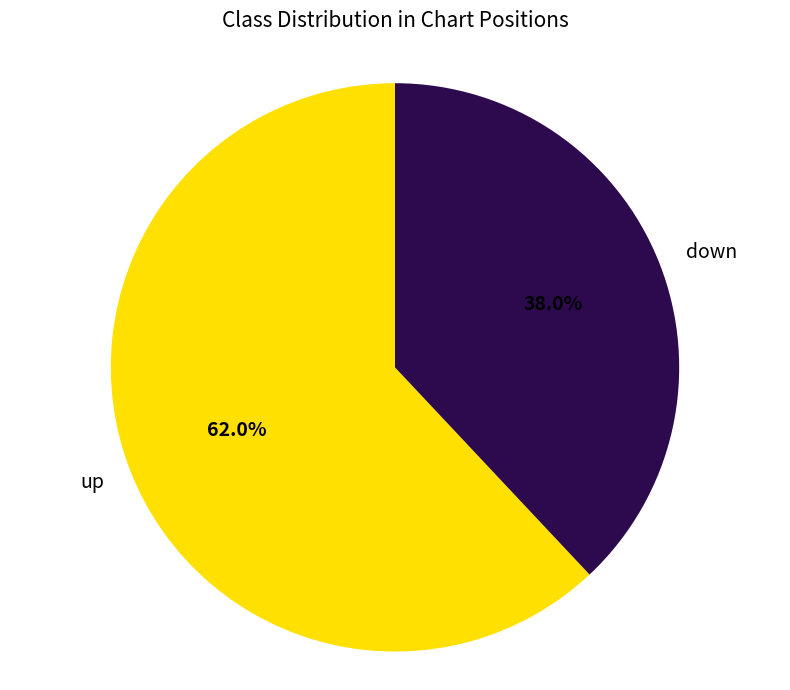

Which category has the biggest portion of the pie?

up